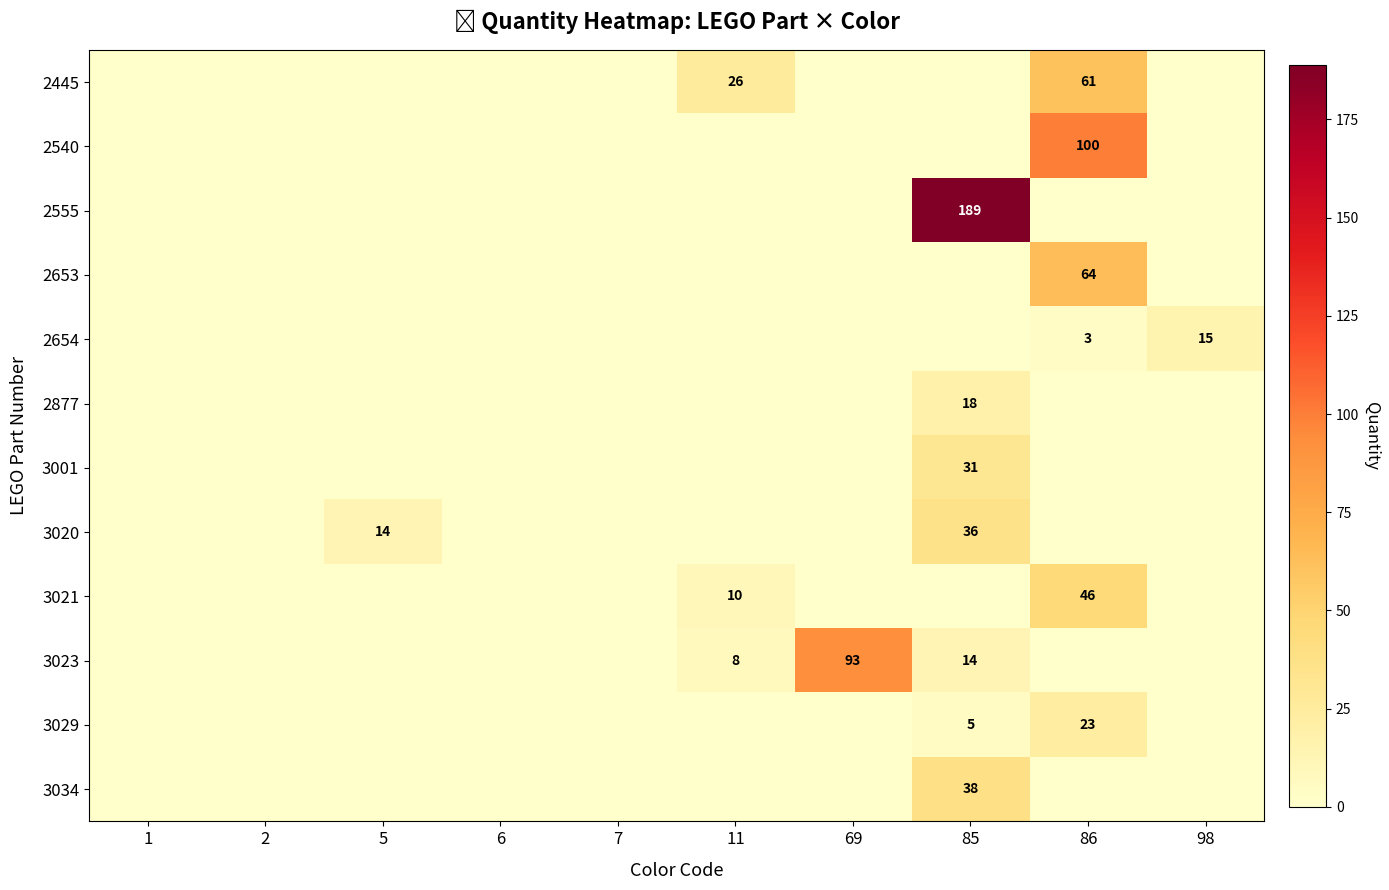

Is it true that 2445 equals 26 at 11?

True